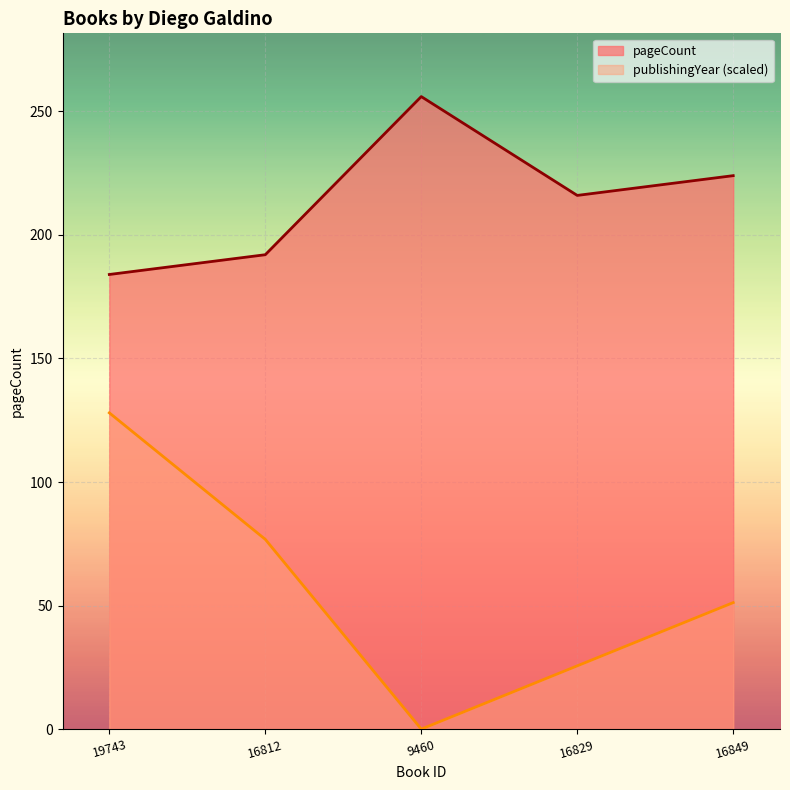

True or false: publishingYear and pageCount intersect in this chart.

False